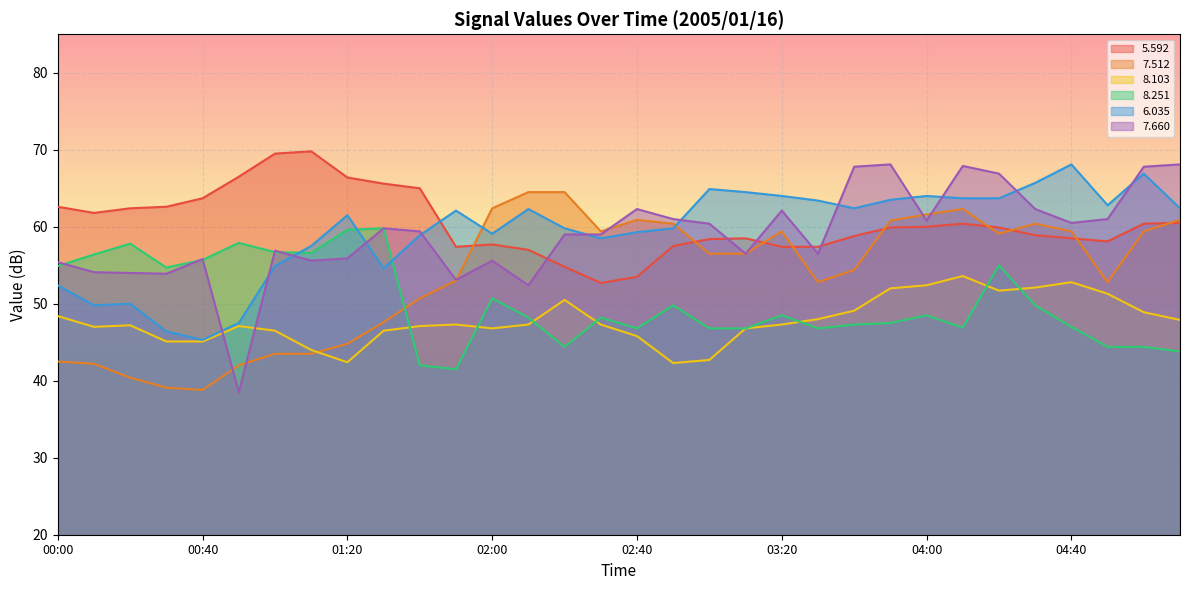

Reading left to right, extract all data points from this chart.

  5.592: 00:00=62.6	00:10=61.8	00:20=62.4	00:30=62.6	00:40=63.7	00:50=66.5	01:00=69.5	01:10=69.8	01:20=66.4	01:30=65.6	01:40=65.0	01:50=57.4	02:00=57.7	02:10=57.0	02:20=54.8	02:30=52.7	02:40=53.5	02:50=57.5	03:00=58.4	03:10=58.5	03:20=57.4	03:30=57.4	03:40=58.8	03:50=59.9	04:00=60.0	04:10=60.4	04:20=59.9	04:30=58.9	04:40=58.5	04:50=58.1	05:00=60.4	05:10=60.5
  7.512: 00:00=42.5	00:10=42.2	00:20=40.4	00:30=39.1	00:40=38.8	00:50=42.0	01:00=43.5	01:10=43.5	01:20=44.8	01:30=47.6	01:40=50.7	01:50=53.0	02:00=62.4	02:10=64.5	02:20=64.5	02:30=59.4	02:40=60.9	02:50=60.4	03:00=56.5	03:10=56.5	03:20=59.4	03:30=52.8	03:40=54.4	03:50=60.8	04:00=61.6	04:10=62.3	04:20=59.1	04:30=60.4	04:40=59.4	04:50=52.8	05:00=59.4	05:10=60.9
  8.103: 00:00=48.4	00:10=47.0	00:20=47.2	00:30=45.1	00:40=45.1	00:50=47.1	01:00=46.5	01:10=44.0	01:20=42.4	01:30=46.5	01:40=47.1	01:50=47.3	02:00=46.8	02:10=47.3	02:20=50.5	02:30=47.3	02:40=45.8	02:50=42.3	03:00=42.7	03:10=46.8	03:20=47.3	03:30=48.0	03:40=49.1	03:50=52.0	04:00=52.4	04:10=53.6	04:20=51.7	04:30=52.1	04:40=52.8	04:50=51.3	05:00=48.9	05:10=47.9
  8.251: 00:00=54.9	00:10=56.4	00:20=57.8	00:30=54.7	00:40=55.7	00:50=57.9	01:00=56.7	01:10=56.6	01:20=59.6	01:30=59.8	01:40=42.0	01:50=41.5	02:00=50.7	02:10=48.2	02:20=44.4	02:30=48.2	02:40=46.8	02:50=49.8	03:00=46.8	03:10=46.8	03:20=48.5	03:30=46.8	03:40=47.3	03:50=47.5	04:00=48.5	04:10=46.9	04:20=55.0	04:30=49.8	04:40=47.0	04:50=44.4	05:00=44.4	05:10=43.8
  6.035: 00:00=52.4	00:10=49.8	00:20=50.0	00:30=46.4	00:40=45.3	00:50=47.5	01:00=54.9	01:10=57.5	01:20=61.5	01:30=54.6	01:40=58.9	01:50=62.1	02:00=59.1	02:10=62.3	02:20=59.8	02:30=58.5	02:40=59.3	02:50=59.8	03:00=64.9	03:10=64.5	03:20=64.0	03:30=63.4	03:40=62.4	03:50=63.5	04:00=64.0	04:10=63.7	04:20=63.7	04:30=65.7	04:40=68.1	04:50=62.8	05:00=66.9	05:10=62.4
  7.660: 00:00=55.4	00:10=54.1	00:20=54.0	00:30=53.9	00:40=55.8	00:50=38.5	01:00=56.9	01:10=55.6	01:20=55.9	01:30=59.8	01:40=59.4	01:50=53.1	02:00=55.6	02:10=52.4	02:20=59.0	02:30=59.0	02:40=62.3	02:50=61.0	03:00=60.4	03:10=56.5	03:20=62.1	03:30=56.5	03:40=67.8	03:50=68.1	04:00=60.8	04:10=67.9	04:20=66.9	04:30=62.3	04:40=60.5	04:50=61.0	05:00=67.8	05:10=68.1